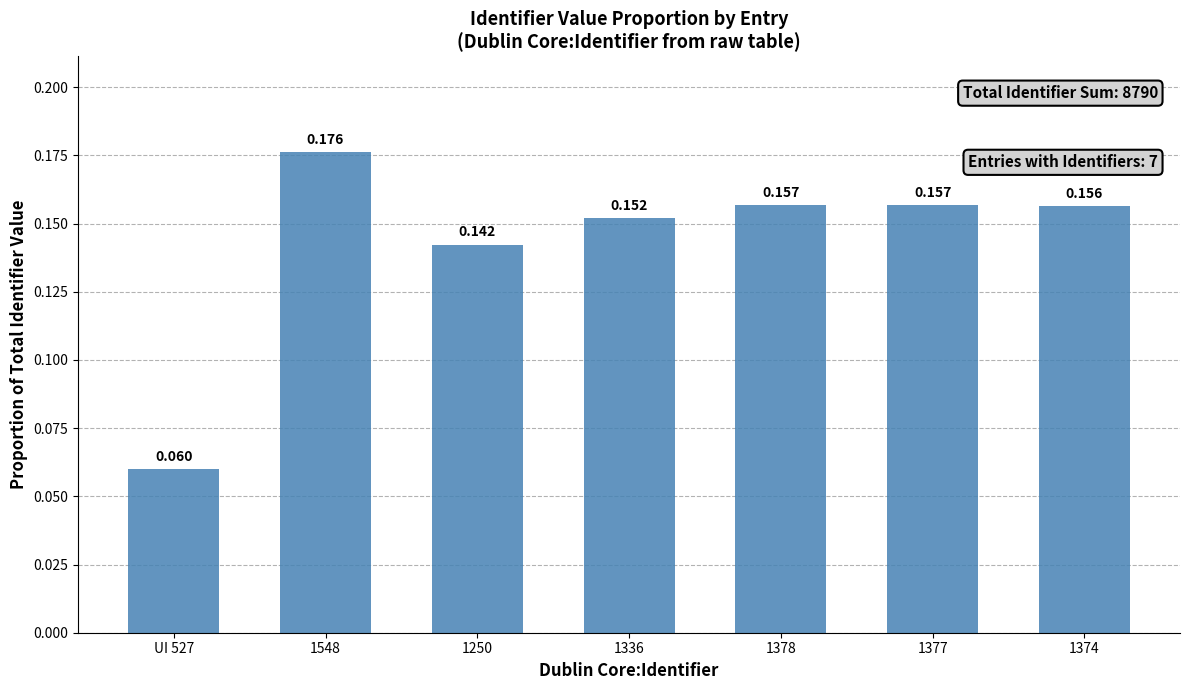

Does the chart contain any negative values?

No